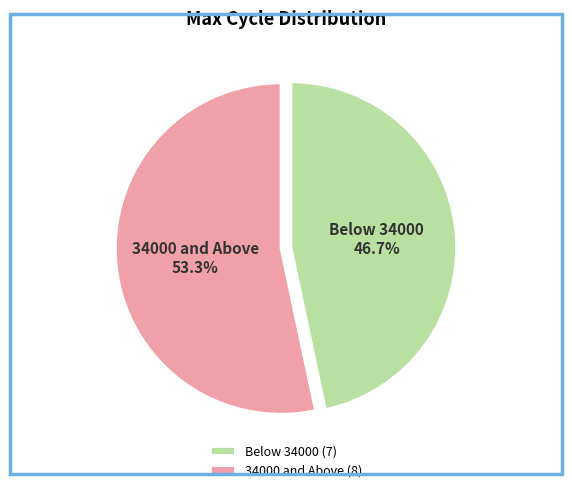

Does any single category account for the majority?

Yes